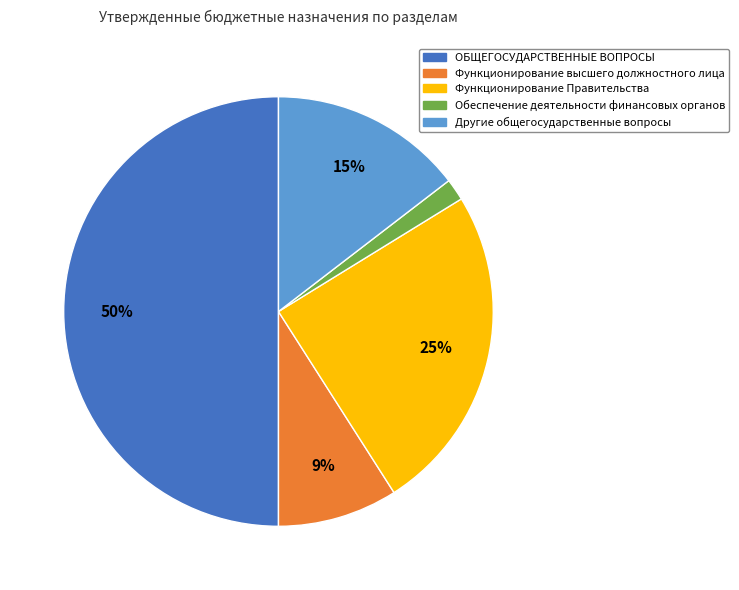

To the nearest percent, what is the difference between the largest and smallest slice percentages?

48%